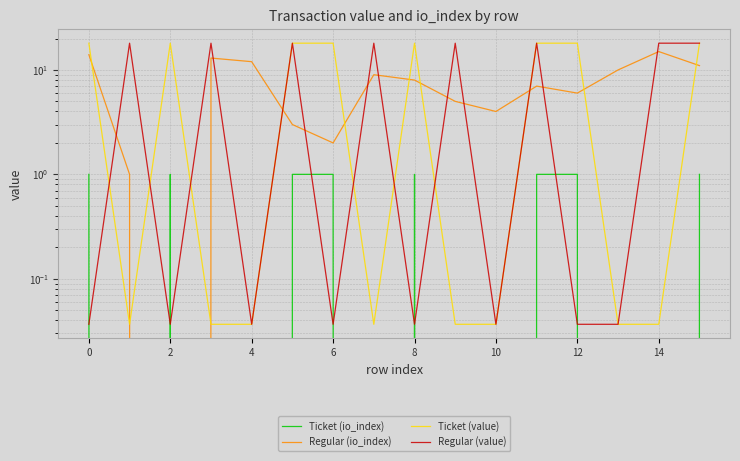

Reading left to right, list all the values displayed in this chart.

Ticket (io_index): 1.0	0.0	1.0	0.0	0.0	1.0	1.0	0.0	1.0	0.0	0.0	1.0	1.0	0.0	0.0	1.0
Regular (io_index): 14.0	1.0	0.0	13.0	12.0	3.0	2.0	9.0	8.0	5.0	4.0	7.0	6.0	10.0	15.0	11.0
Ticket (value): 18.0	0.0	18.0	0.0	0.0	18.0	18.0	0.0	18.0	0.0	0.0	18.0	18.0	0.0	0.0	18.0
Regular (value): 0.0	18.0	0.0	18.0	0.0	18.0	0.0	18.0	0.0	18.0	0.0	18.0	0.0	0.0	18.0	18.0